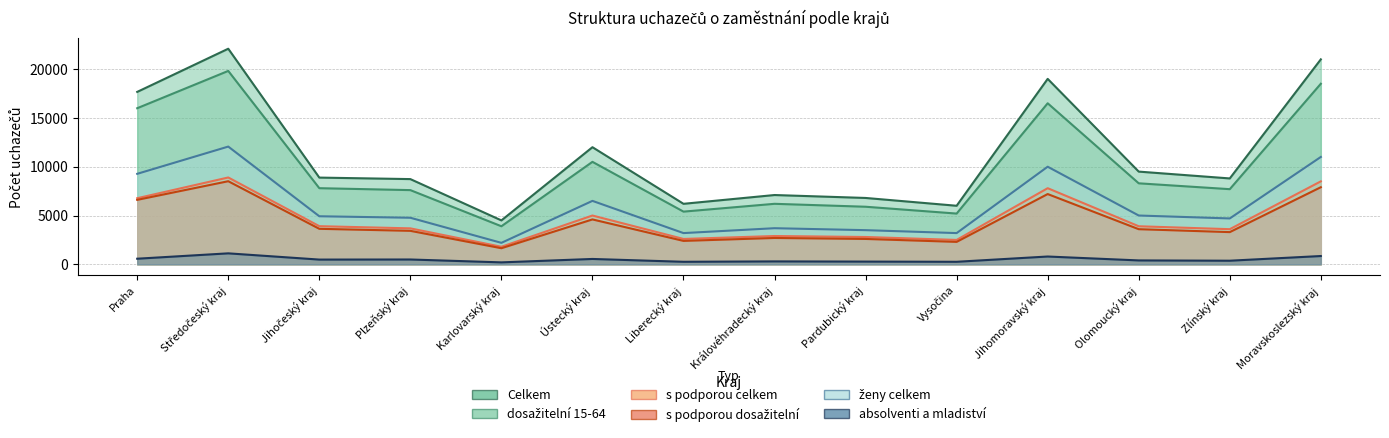

Reading left to right, list all the values displayed in this chart.

Celkem: Praha=17666	Středočeský kraj=22089	Jihočeský kraj=8886	Plzeňský kraj=8732	Karlovarský kraj=4500	Ústecký kraj=12000	Liberecký kraj=6200	Královéhradecký kraj=7100	Pardubický kraj=6800	Vysočina=6000	Jihomoravský kraj=19000	Olomoucký kraj=9500	Zlínský kraj=8800	Moravskoslezský kraj=21000
dosažitelní 15-64: Praha=15994	Středočeský kraj=19815	Jihočeský kraj=7801	Plzeňský kraj=7603	Karlovarský kraj=3900	Ústecký kraj=10500	Liberecký kraj=5400	Královéhradecký kraj=6200	Pardubický kraj=5900	Vysočina=5200	Jihomoravský kraj=16500	Olomoucký kraj=8300	Zlínský kraj=7700	Moravskoslezský kraj=18500
s podporou celkem: Praha=6773	Středočeský kraj=8898	Jihočeský kraj=3908	Plzeňský kraj=3684	Karlovarský kraj=1800	Ústecký kraj=5000	Liberecký kraj=2600	Královéhradecký kraj=2900	Pardubický kraj=2800	Vysočina=2500	Jihomoravský kraj=7800	Olomoucký kraj=3900	Zlínský kraj=3600	Moravskoslezský kraj=8500
s podporou dosažitelní: Praha=6605	Středočeský kraj=8515	Jihočeský kraj=3638	Plzeňský kraj=3431	Karlovarský kraj=1650	Ústecký kraj=4600	Liberecký kraj=2400	Královéhradecký kraj=2700	Pardubický kraj=2600	Vysočina=2300	Jihomoravský kraj=7200	Olomoucký kraj=3600	Zlínský kraj=3300	Moravskoslezský kraj=7900
ženy celkem: Praha=9272	Středočeský kraj=12063	Jihočeský kraj=4924	Plzeňský kraj=4771	Karlovarský kraj=2200	Ústecký kraj=6500	Liberecký kraj=3200	Královéhradecký kraj=3700	Pardubický kraj=3500	Vysočina=3200	Jihomoravský kraj=10000	Olomoucký kraj=5000	Zlínský kraj=4700	Moravskoslezský kraj=11000
absolventi a mladiství: Praha=575	Středočeský kraj=1125	Jihočeský kraj=486	Plzeňský kraj=495	Karlovarský kraj=200	Ústecký kraj=550	Liberecký kraj=260	Královéhradecký kraj=300	Pardubický kraj=280	Vysočina=260	Jihomoravský kraj=800	Olomoucký kraj=400	Zlínský kraj=370	Moravskoslezský kraj=850